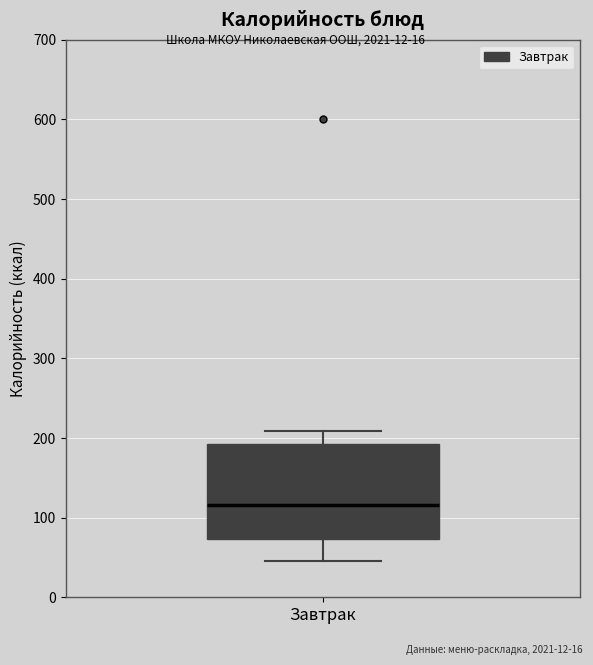

Where does the median line of the box for Завтрак sit on the y-axis? The values are not printed on the chart, so give them approximately, as read against the axis.

120